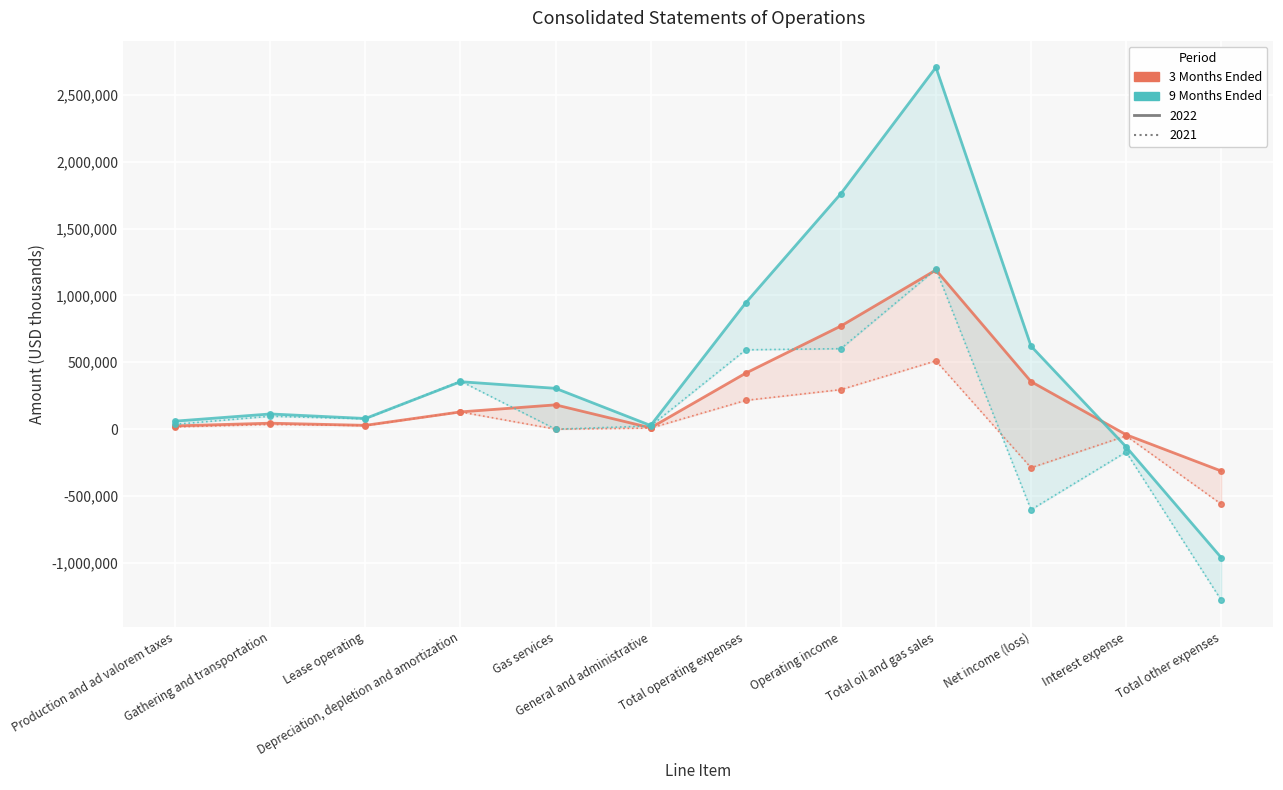

What is the maximum value shown in the chart?

2705673